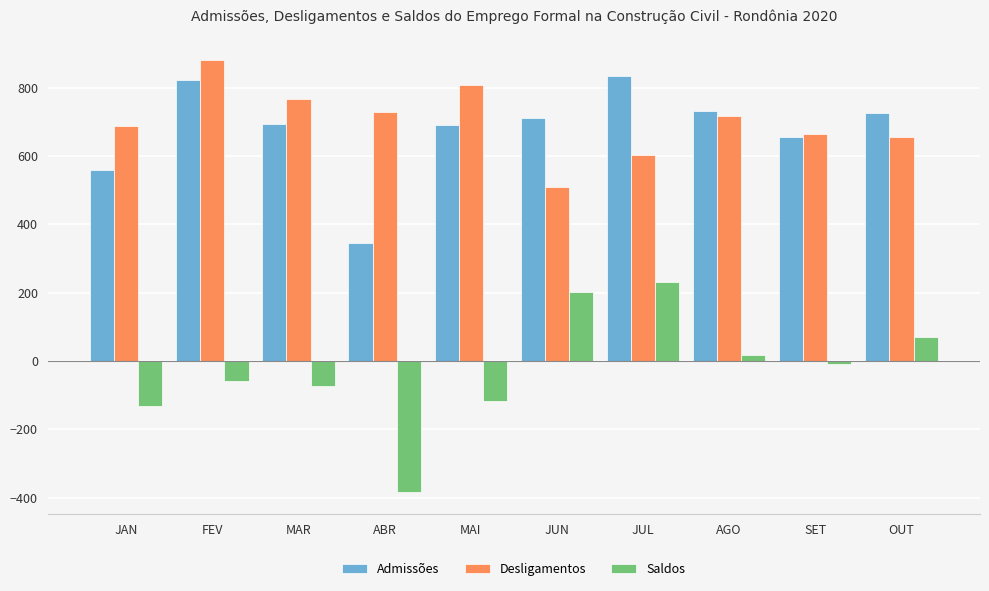

What is the difference between the highest and lowest values at ABR?

1114